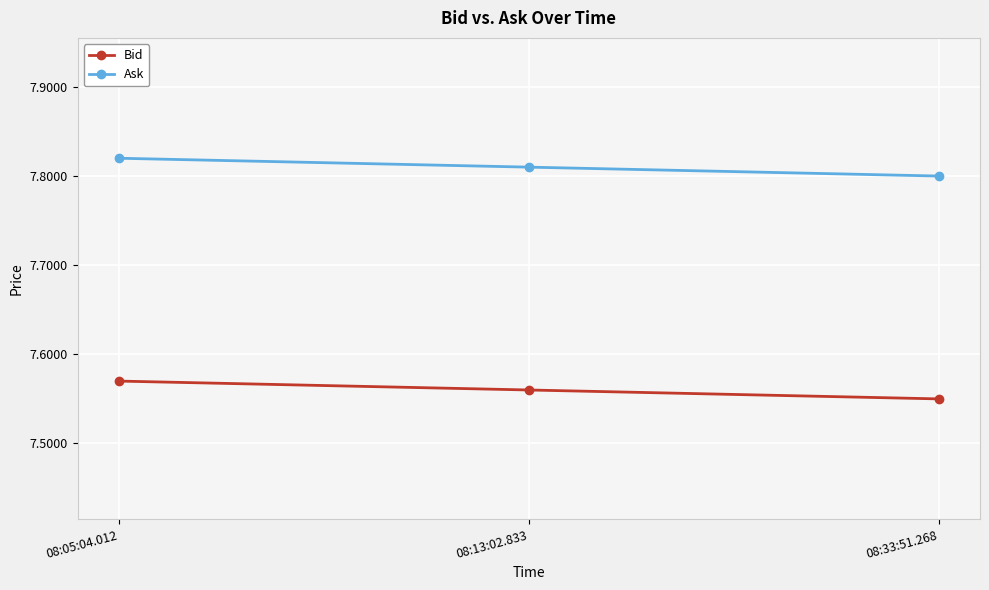

What is the sum of the Bid values at 08:33:51.268 and 08:05:04.012?

15.1